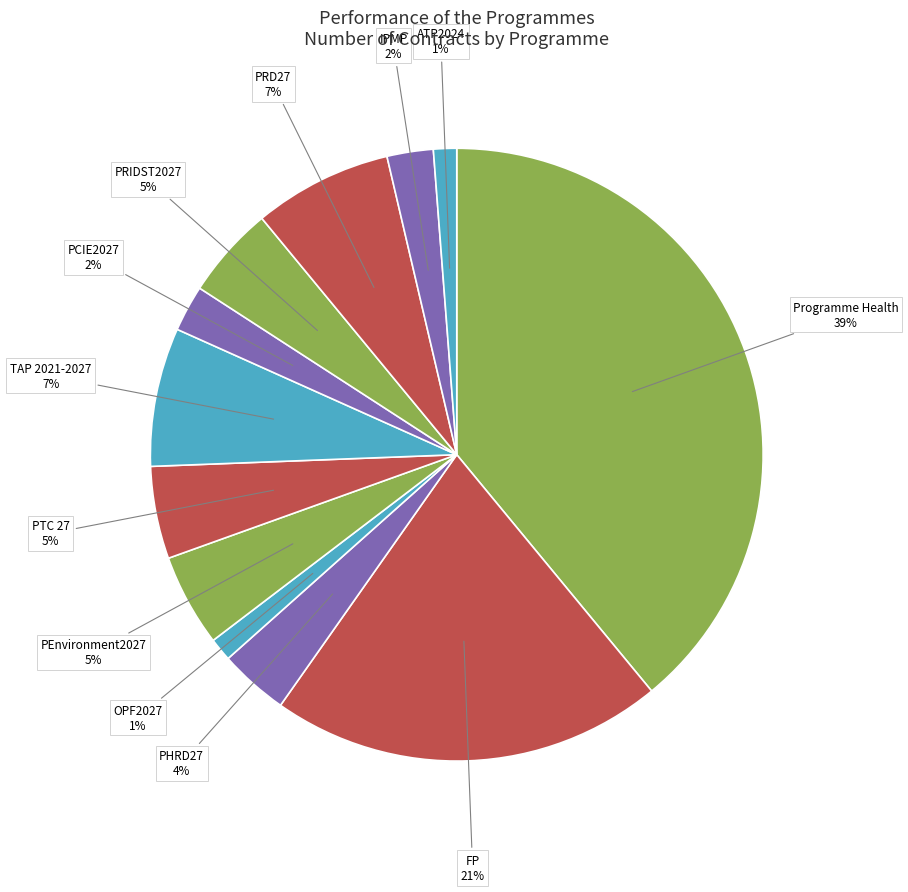

Is there any slice that represents more than half of the pie?

No